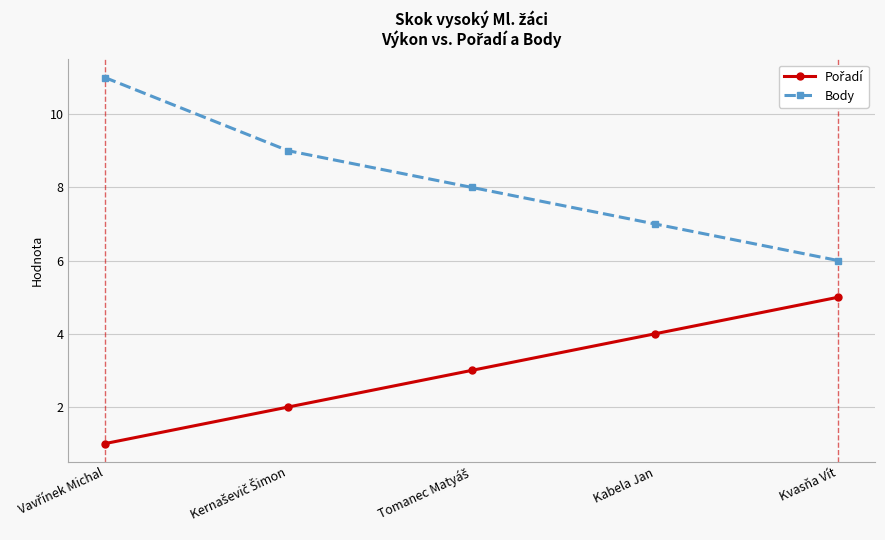

What is the highest value of the Body series?

11